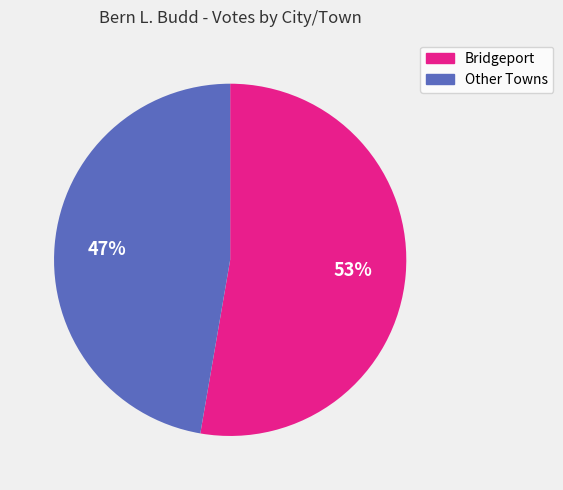

To the nearest percent, what is the average slice percentage?

50%